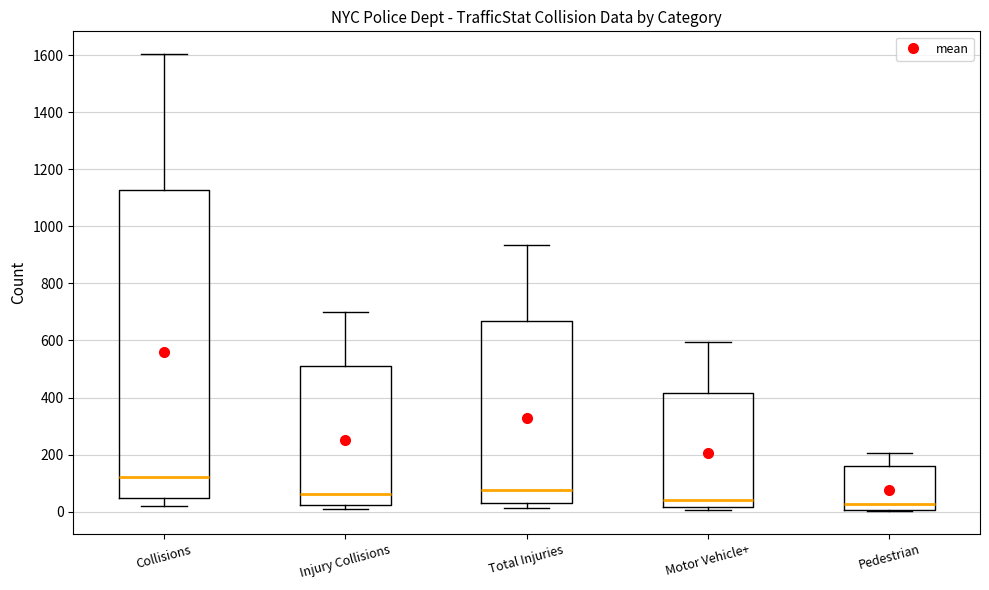

Where does the median line of the box for Motor Vehicle+ sit on the y-axis? The values are not printed on the chart, so give them approximately, as read against the axis.

40